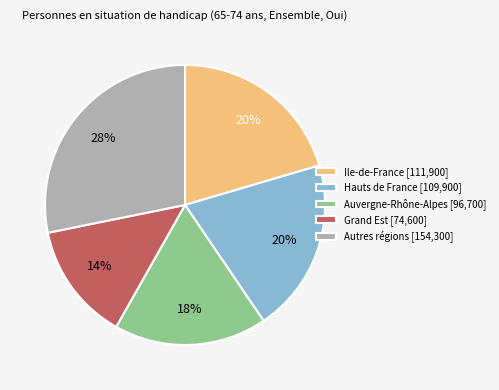

Approximately how many times larger is the value at Grand Est [74,600] compared to Auvergne-Rhône-Alpes [96,700]?

0.8